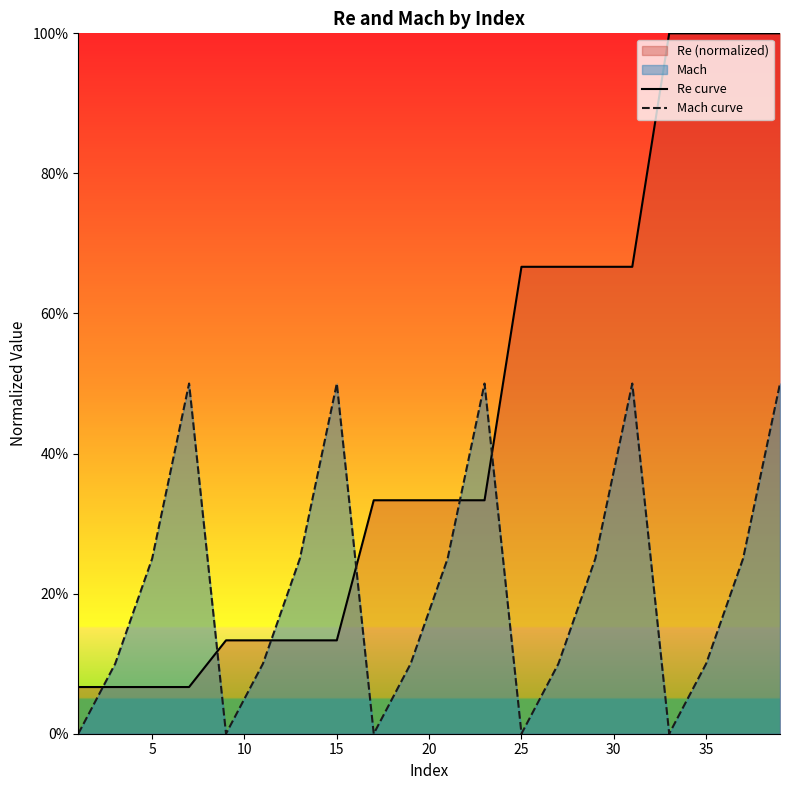

Which series has the largest total across all categories?

Re curve